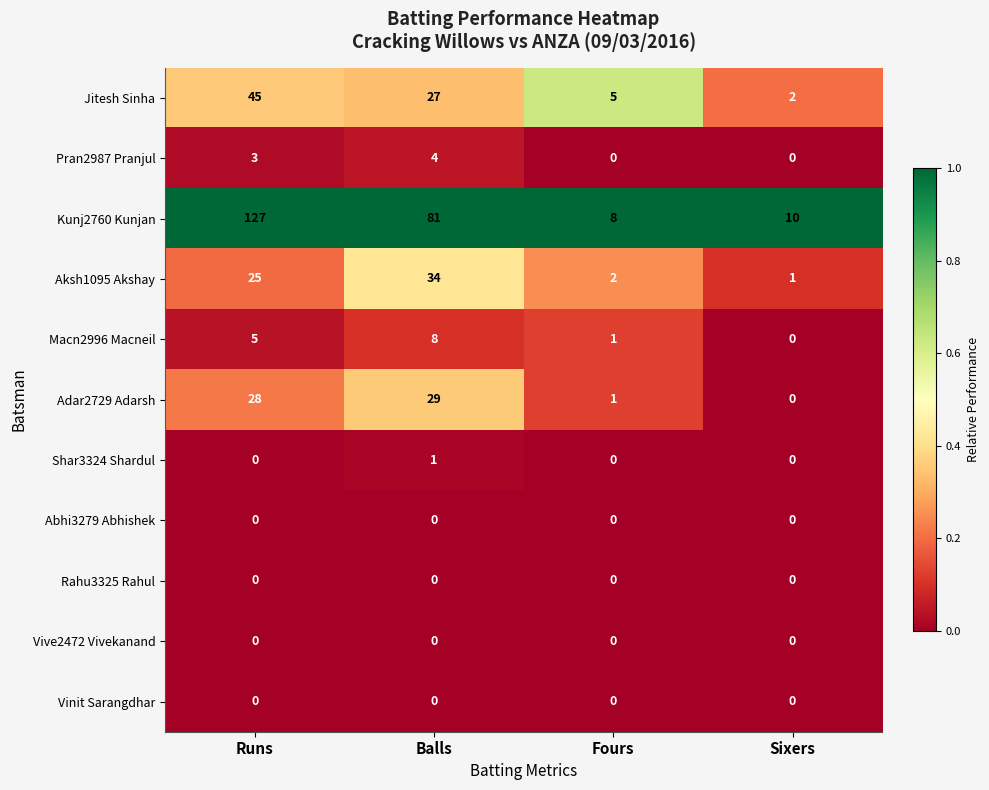

What is the maximum value shown in the chart?

127